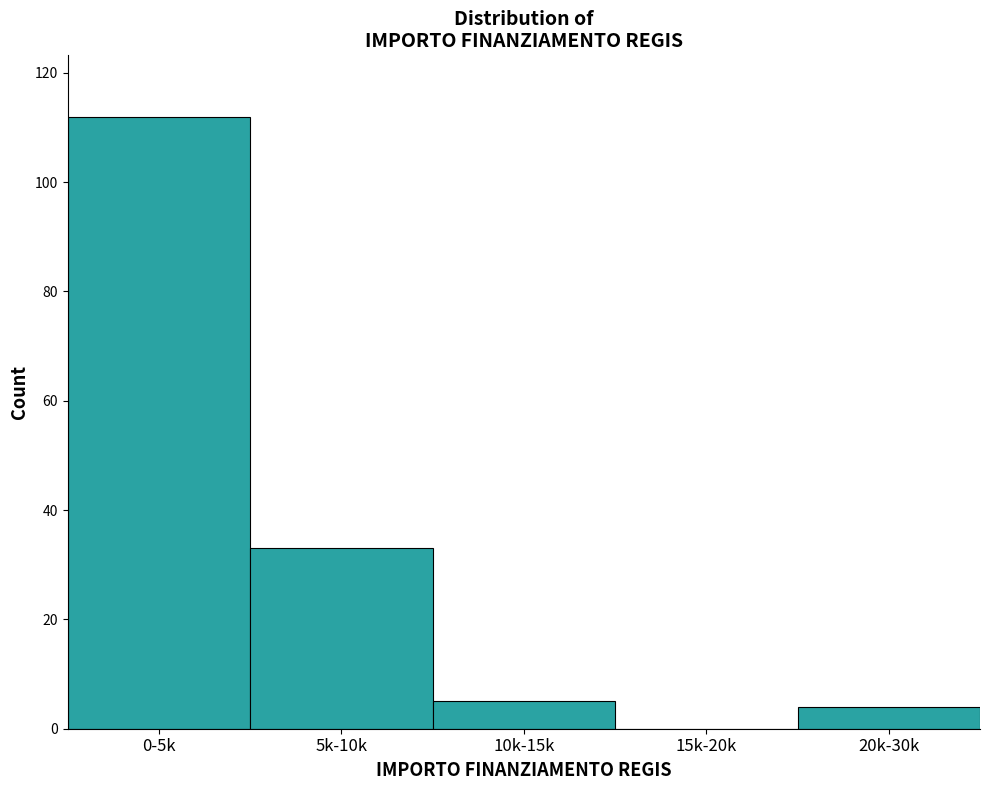

Reading left to right, what are all the values shown in this chart?

0-5k=112	5k-10k=33	10k-15k=5	15k-20k=0	20k-30k=4